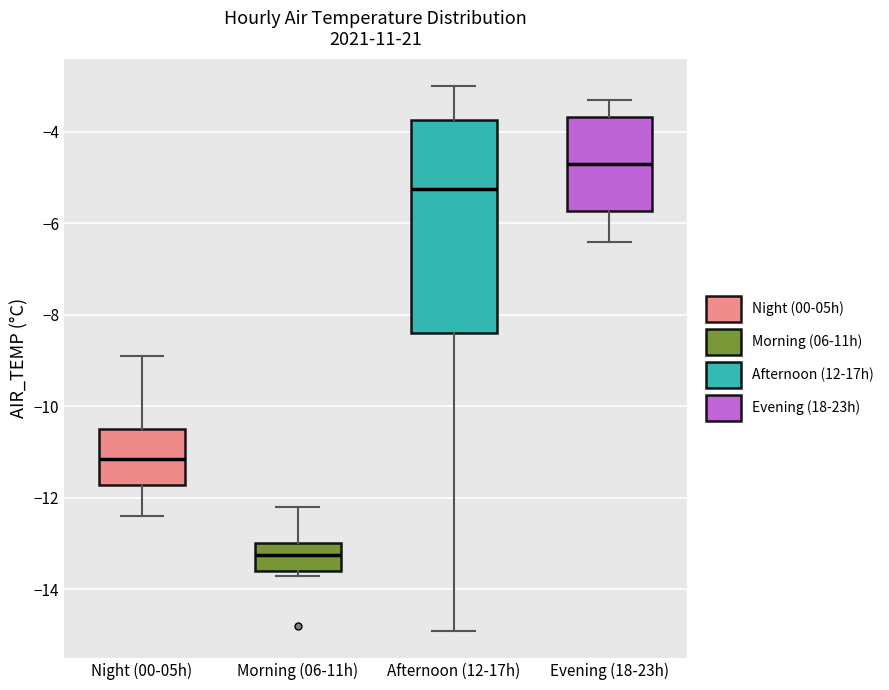

Which box is the tallest, from its lower edge to its upper edge?

Afternoon (12-17h)